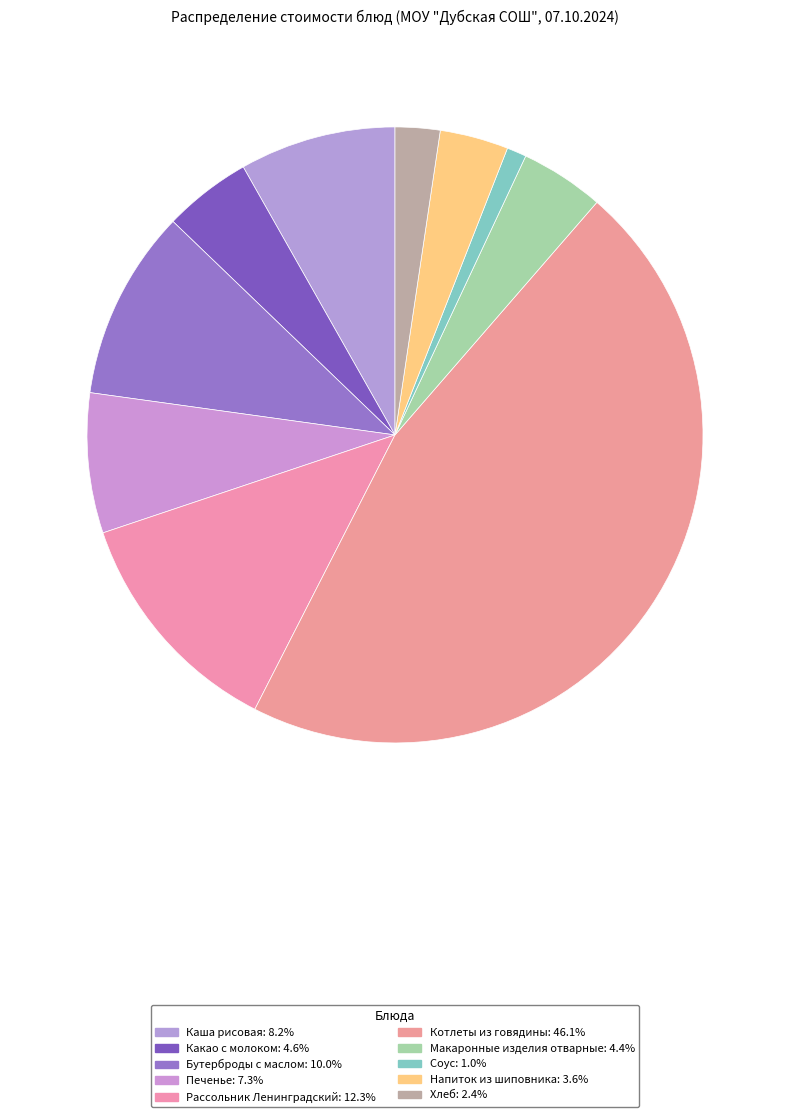

Which slice is the largest?

Котлеты из говядины